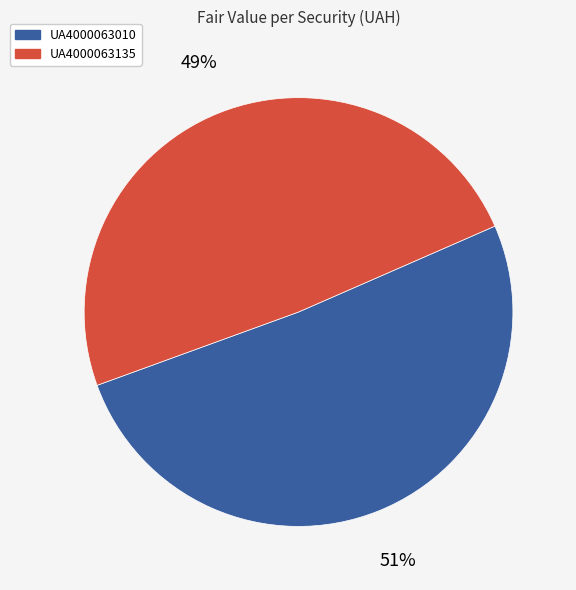

What is the smallest slice in the pie chart?

UA4000063135